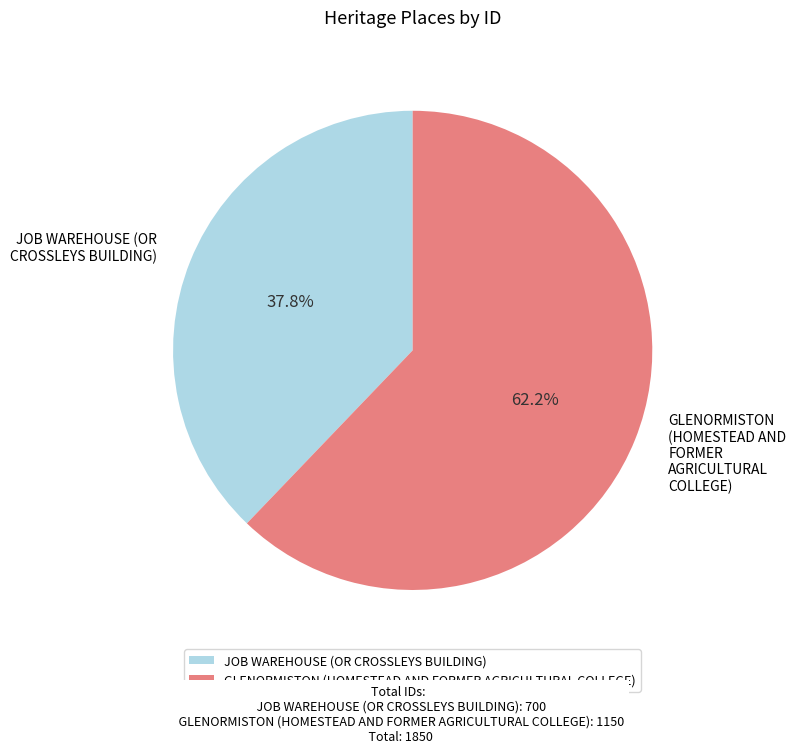

How many segments does this pie chart have?

2